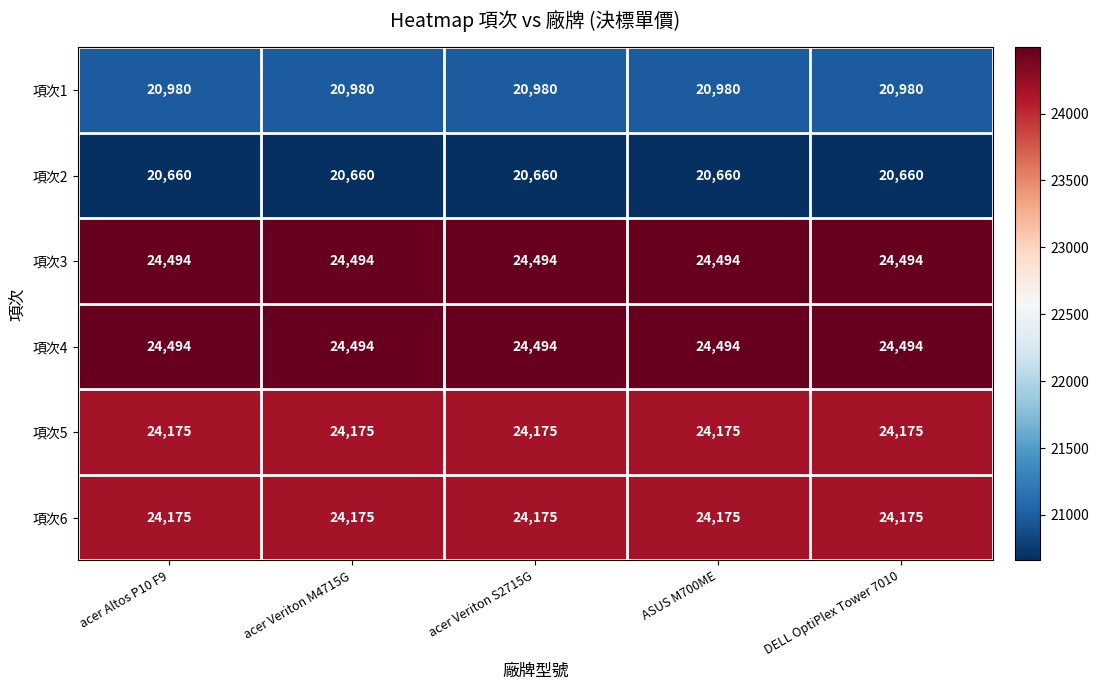

What is the total value across all series at acer Veriton S2715G?

138978